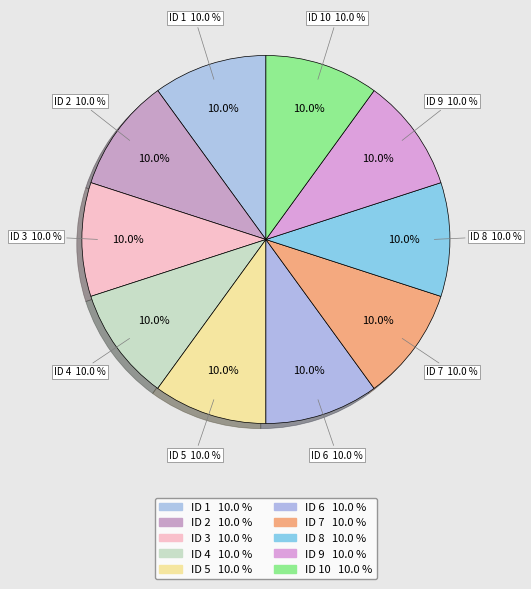

Rank the categories by value from lowest to highest.

1, 2, 3, 4, 5, 6, 7, 8, 9, 10